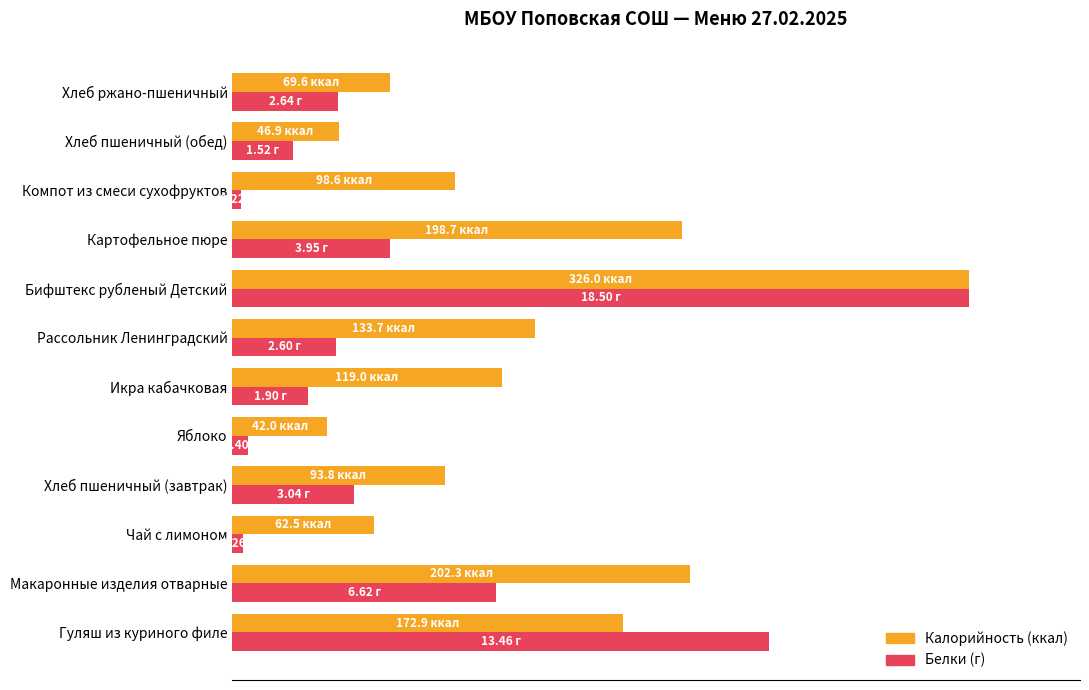

Are the bars grouped side by side (vs. stacked)?

Yes